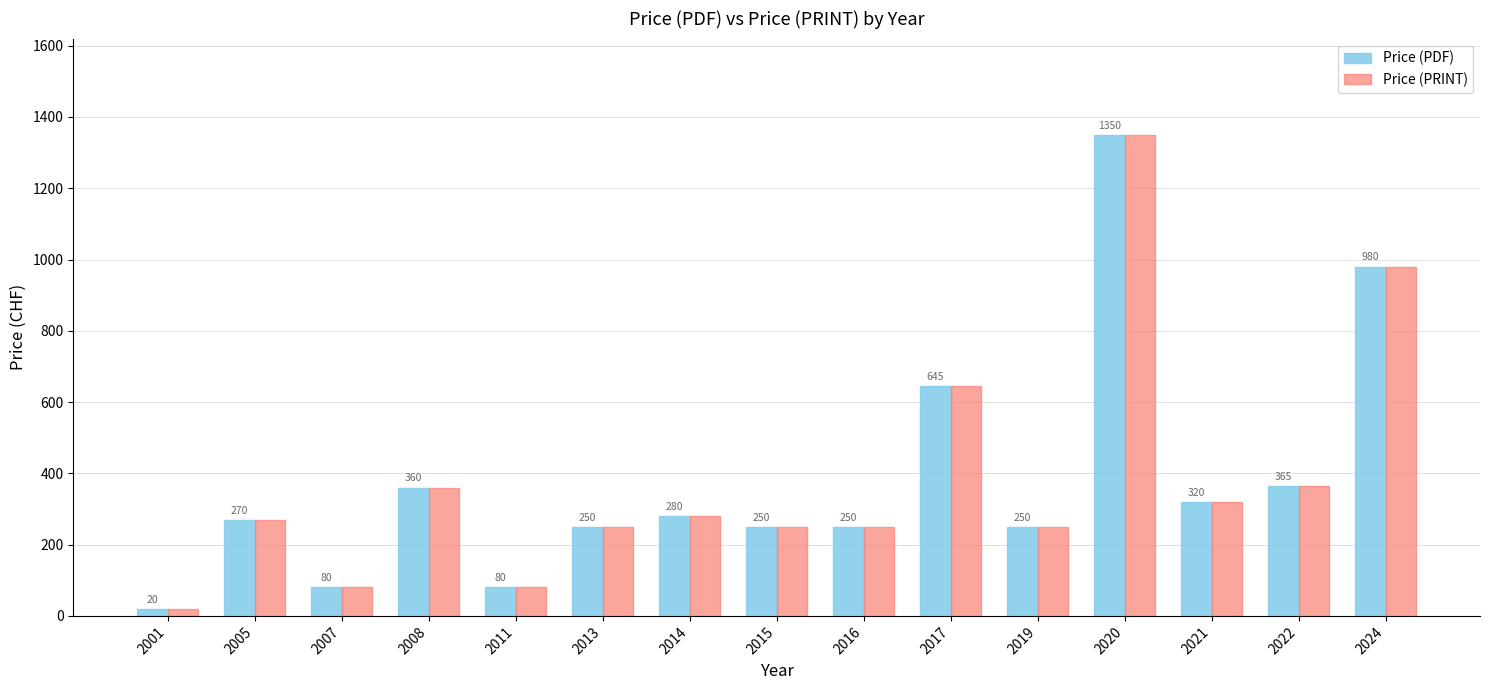

What is the difference between the maximum and minimum values in the Price (PDF) series?

1330